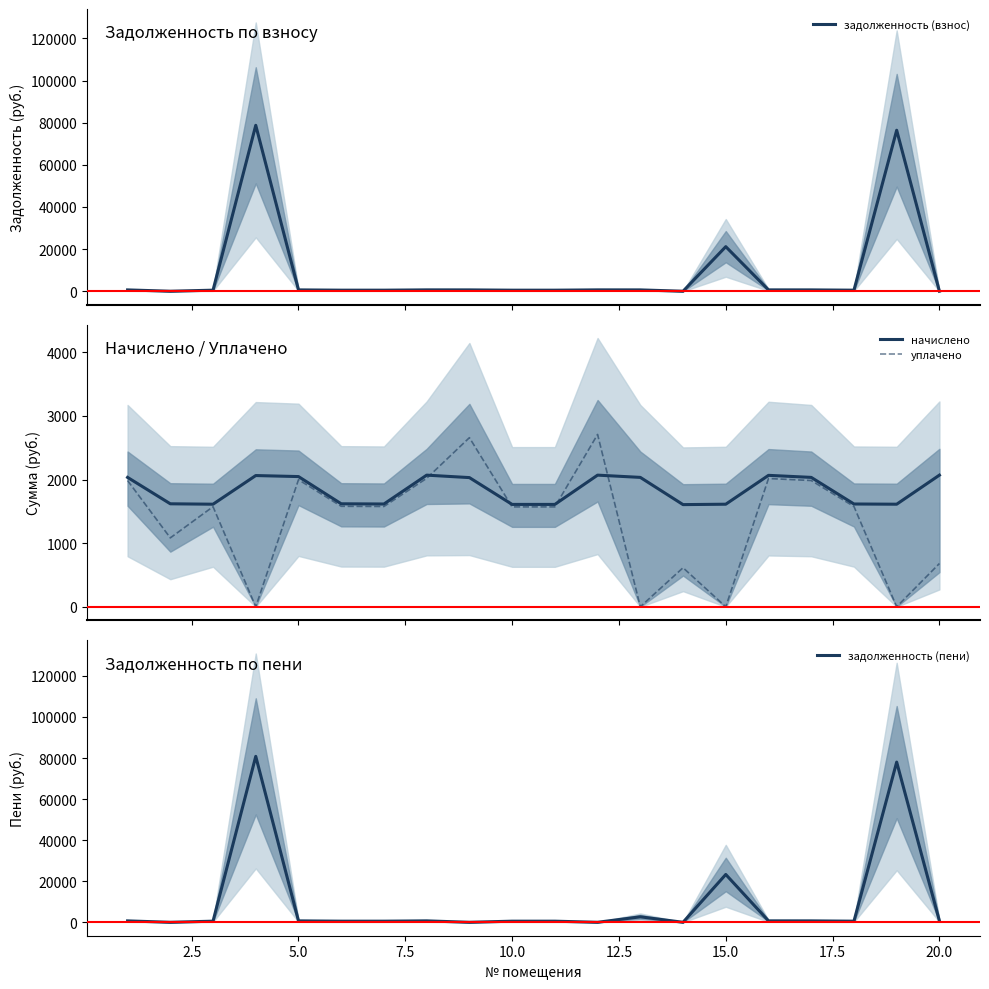

What is the highest value of the начислено series?

2069.8